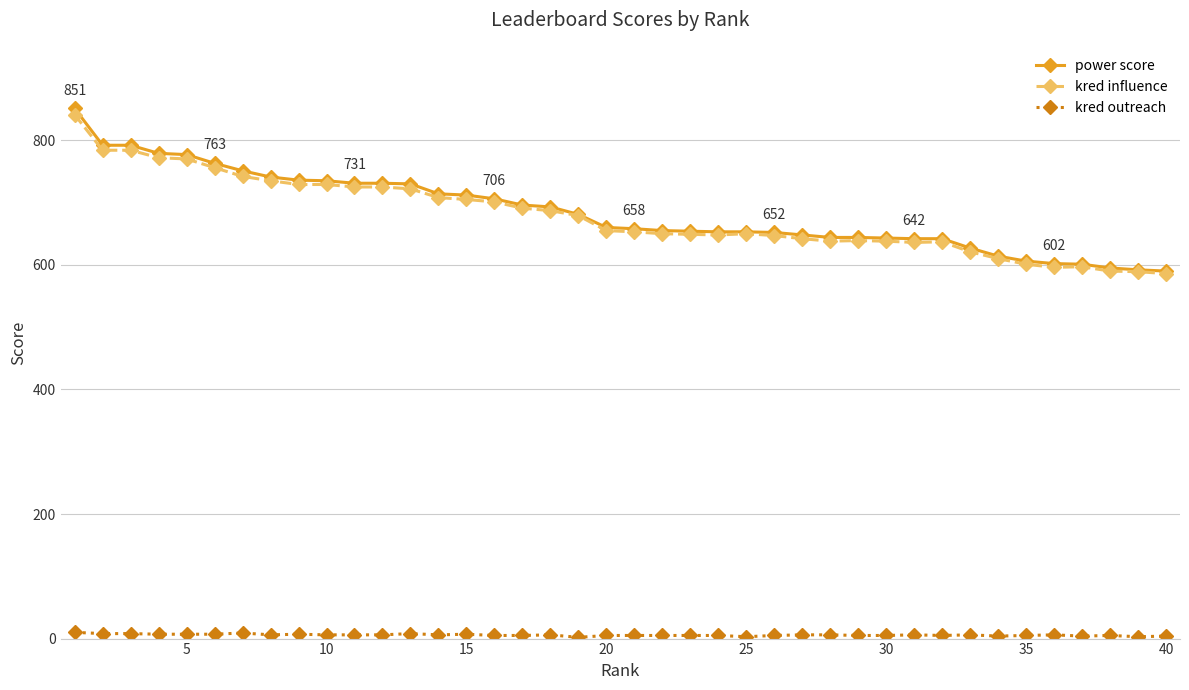

At how many categories does at least one series exceed 166?

40